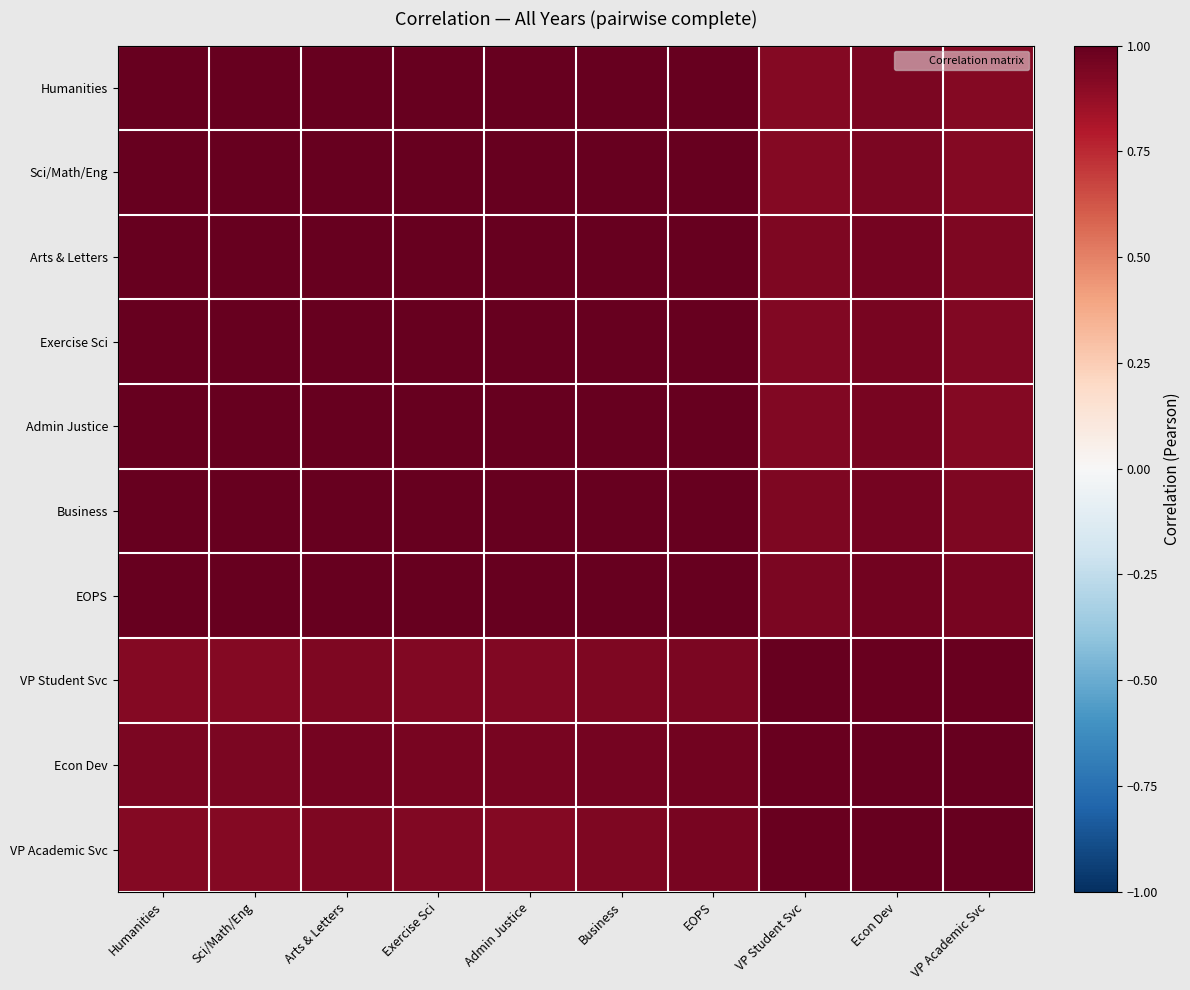

Between Business and EOPS, which is larger?

Business